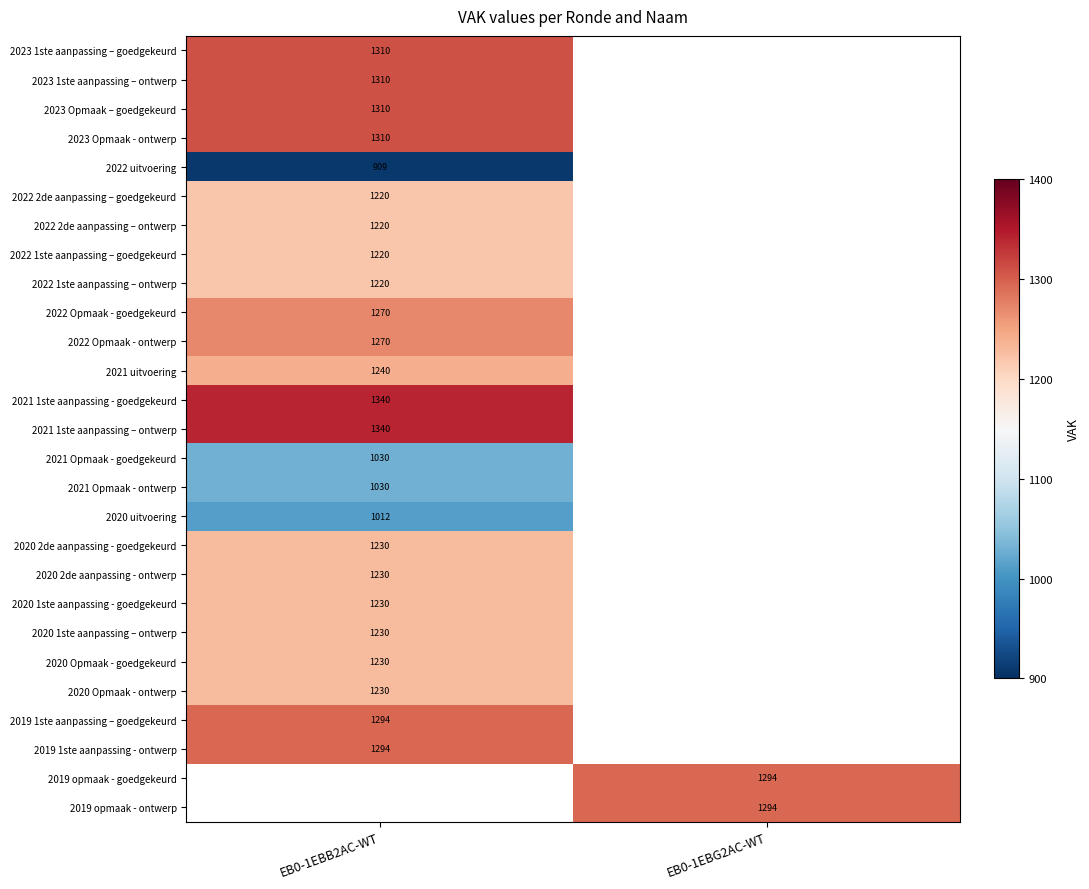

The value of 2020 2de aanpassing - goedgekeurd at EB0-1EBB2AC-WT is 1230. True or false?

True